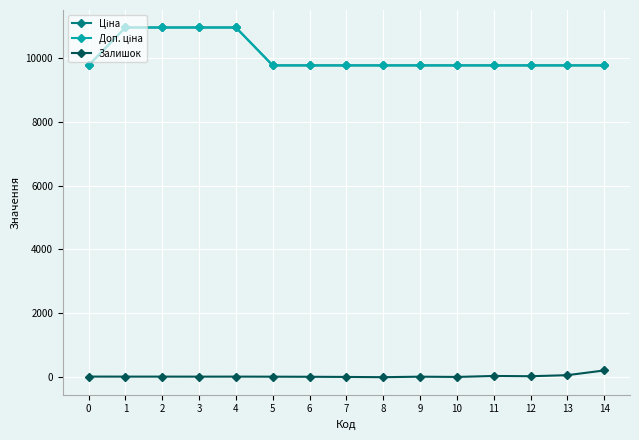

Does the chart have visible grid lines?

Yes